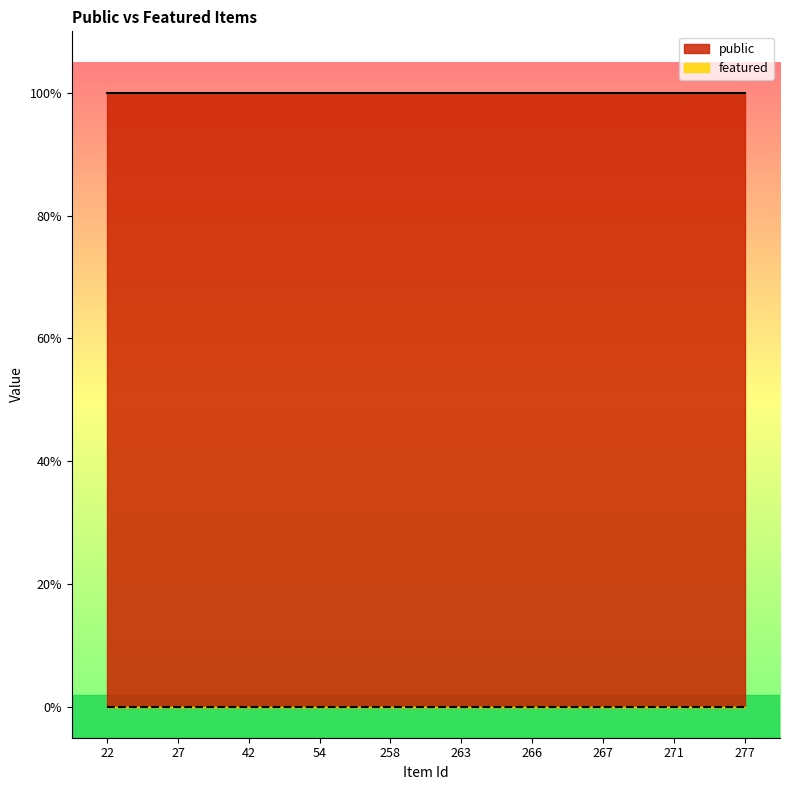

Where is featured nearest to the value 0?

22